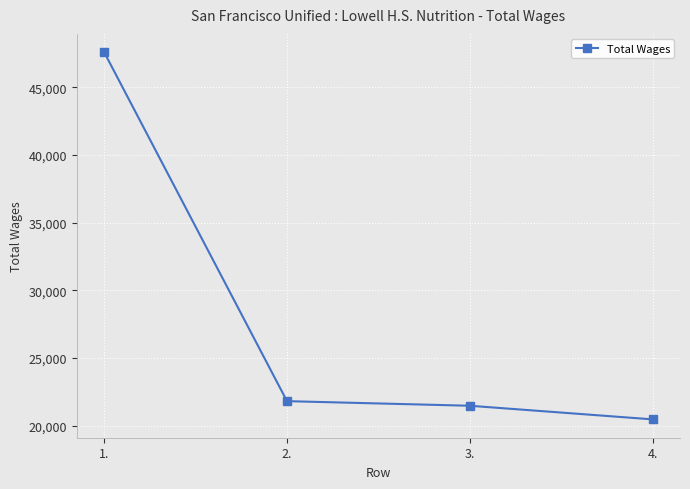

Does the chart have visible grid lines?

Yes